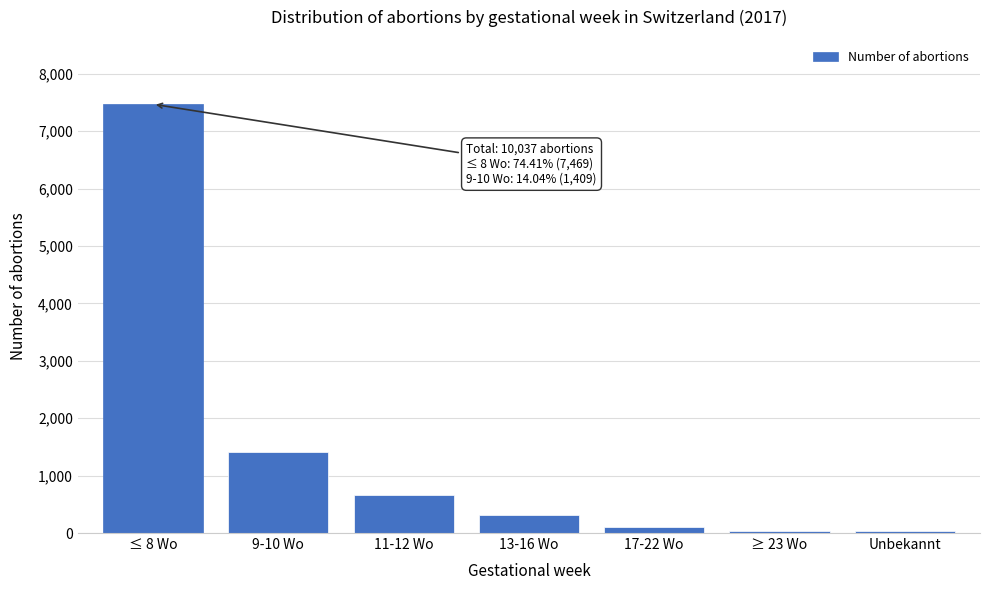

What is the greatest value displayed?

7469